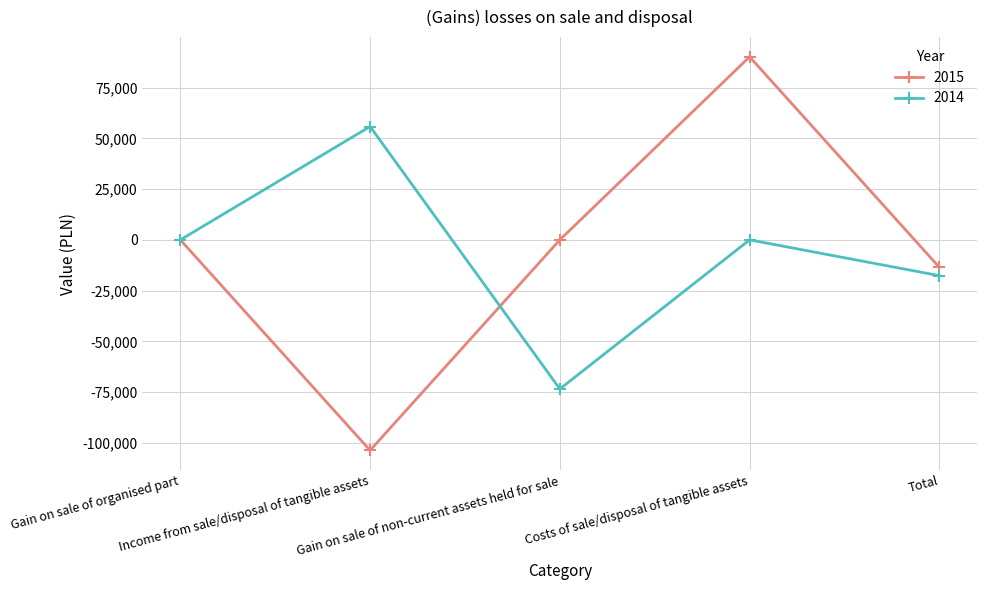

Where is the first local maximum for 2014?

Income from sale/disposal of tangible assets